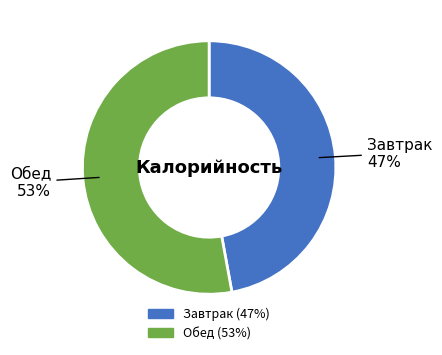

To the nearest percent, what is the average slice percentage?

50%